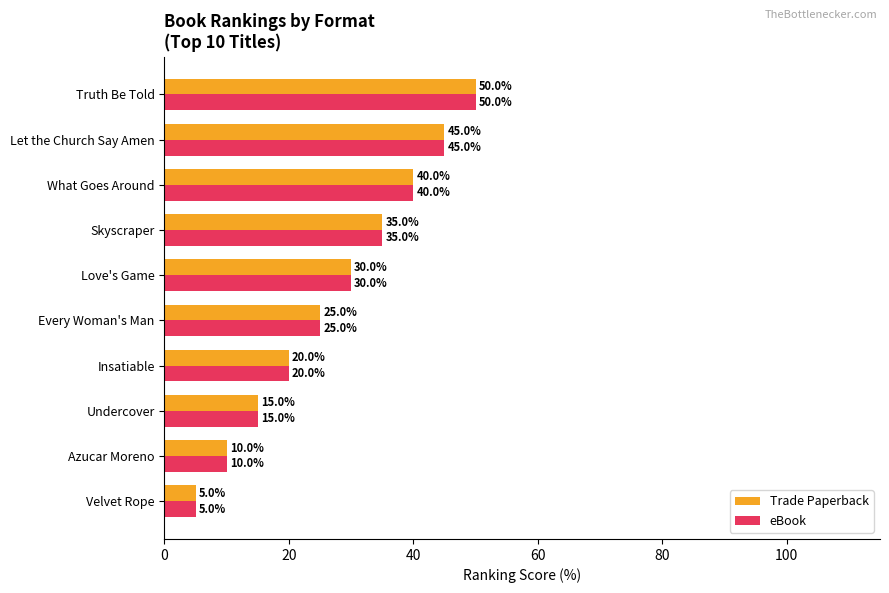

Rank the categories by eBook value from lowest to highest.

Velvet Rope, Azucar Moreno, Undercover, Insatiable, Every Woman's Man, Love's Game, Skyscraper, What Goes Around, Let the Church Say Amen, Truth Be Told